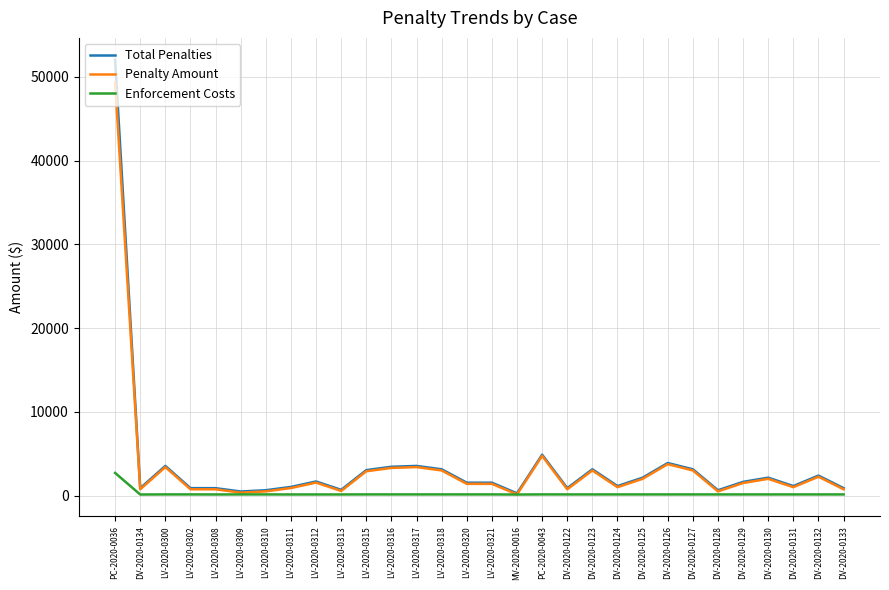

What position from the right is DV-2020-0127?

7